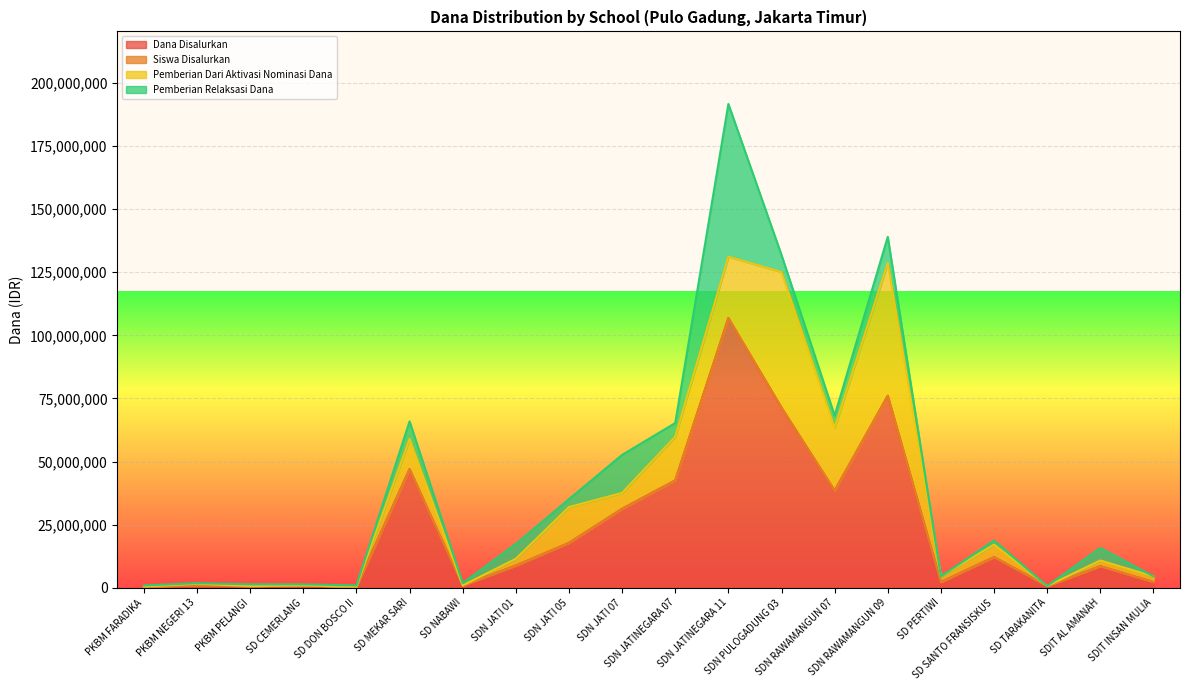

What is the highest value of the Dana Disalurkan series?

106875000